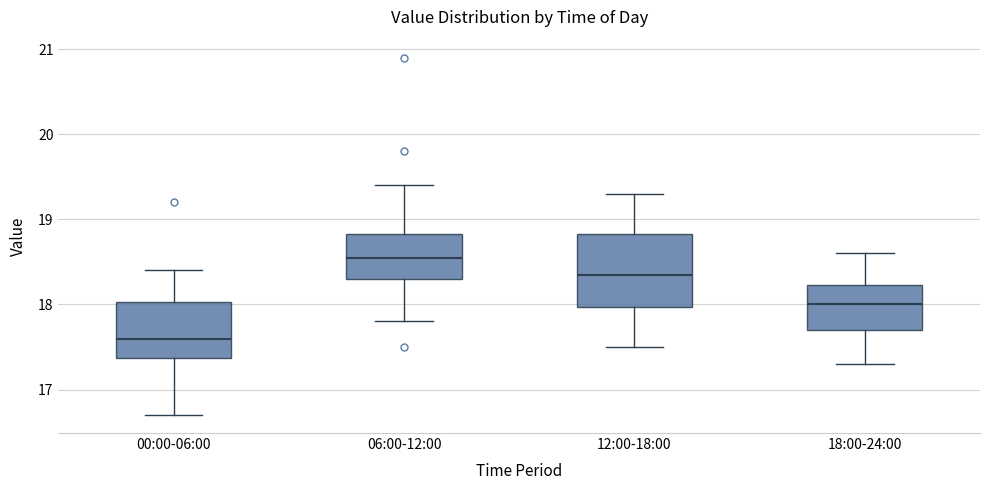

Which box's median line is the highest?

06:00-12:00